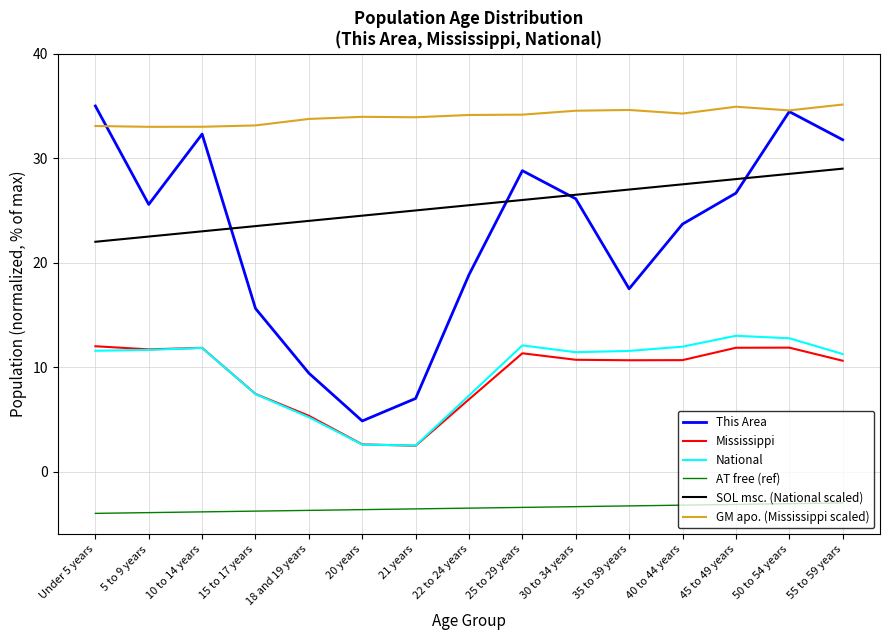

What is the difference between the second highest and minimum values in the SOL msc. (National scaled) series?

6.5